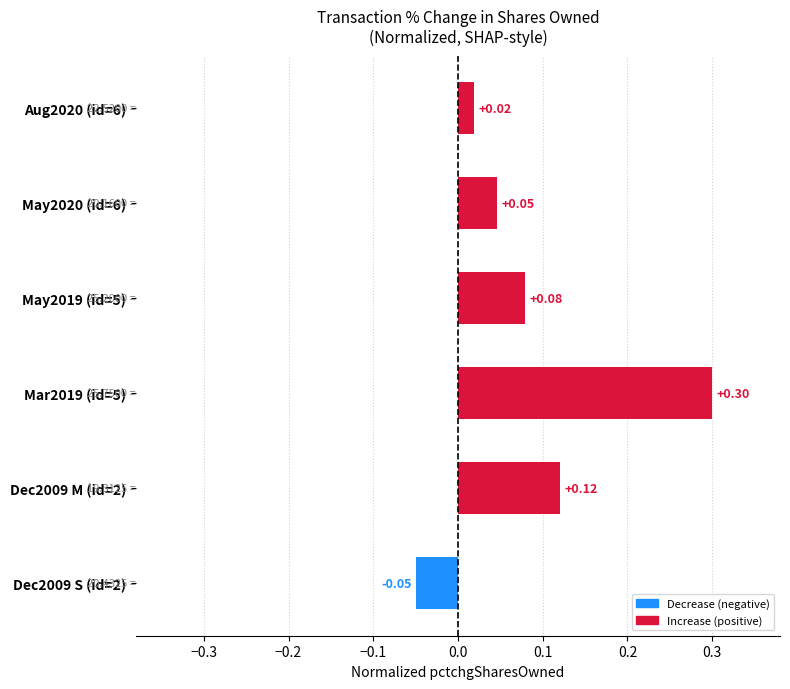

What is the sum of all values?

0.5